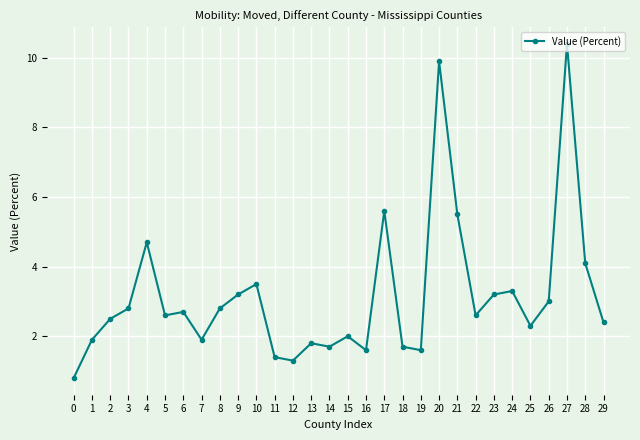

Where is the first local maximum?

4